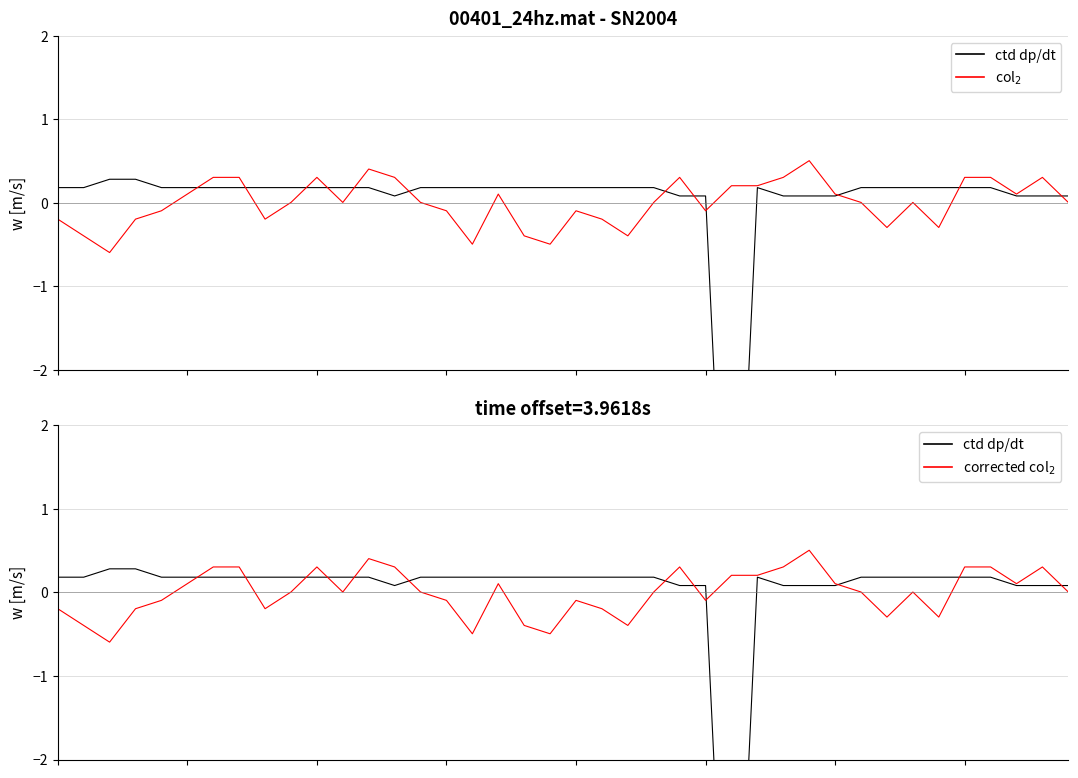

How many positive values does the col_2 series have?

24